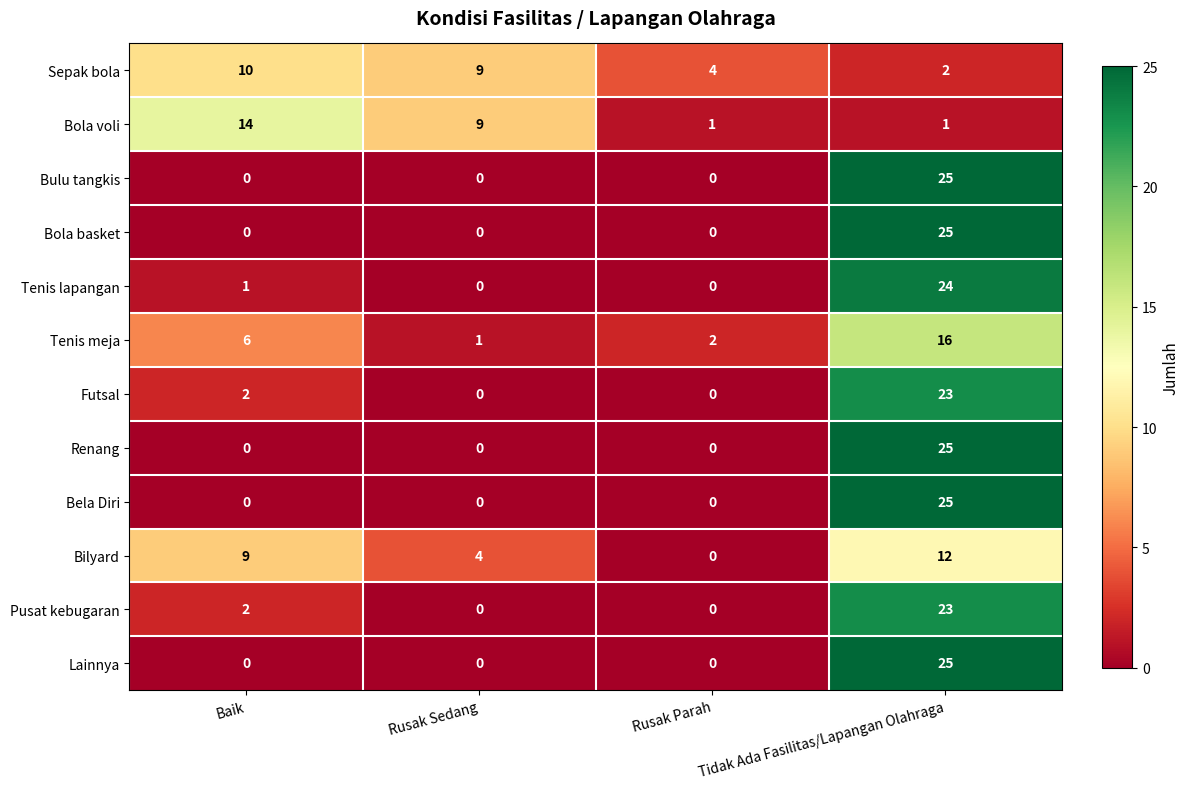

At which label does Bilyard reach its peak?

Tidak Ada Fasilitas/Lapangan Olahraga